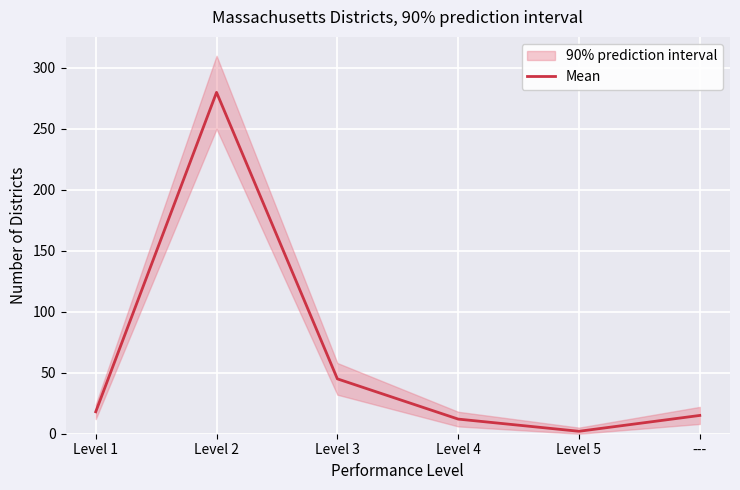

What is the maximum value shown in the chart?

280